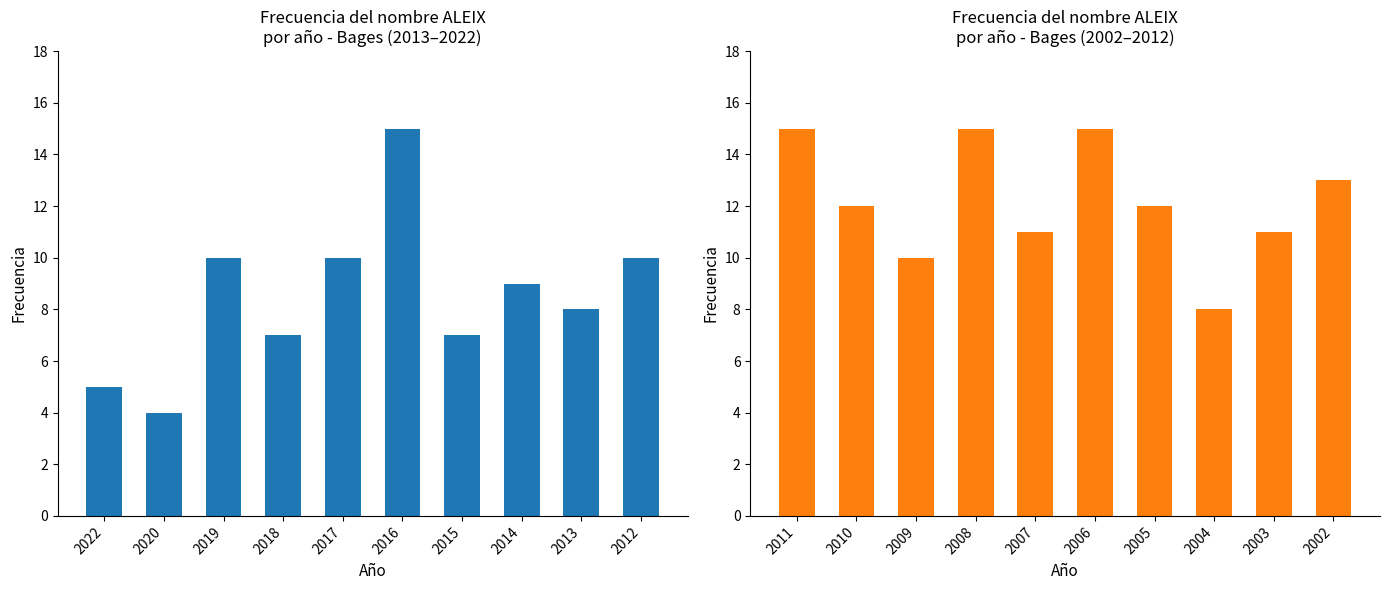

At which label does Frecuencia (2022–2013) first exceed 9?

2019